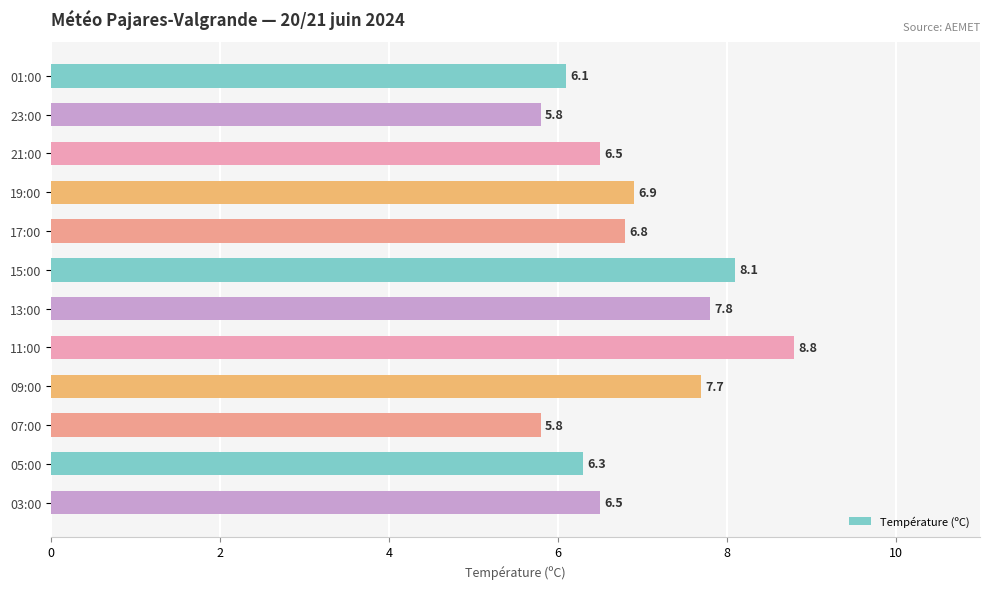

What is the difference between the second highest and minimum values?

2.3